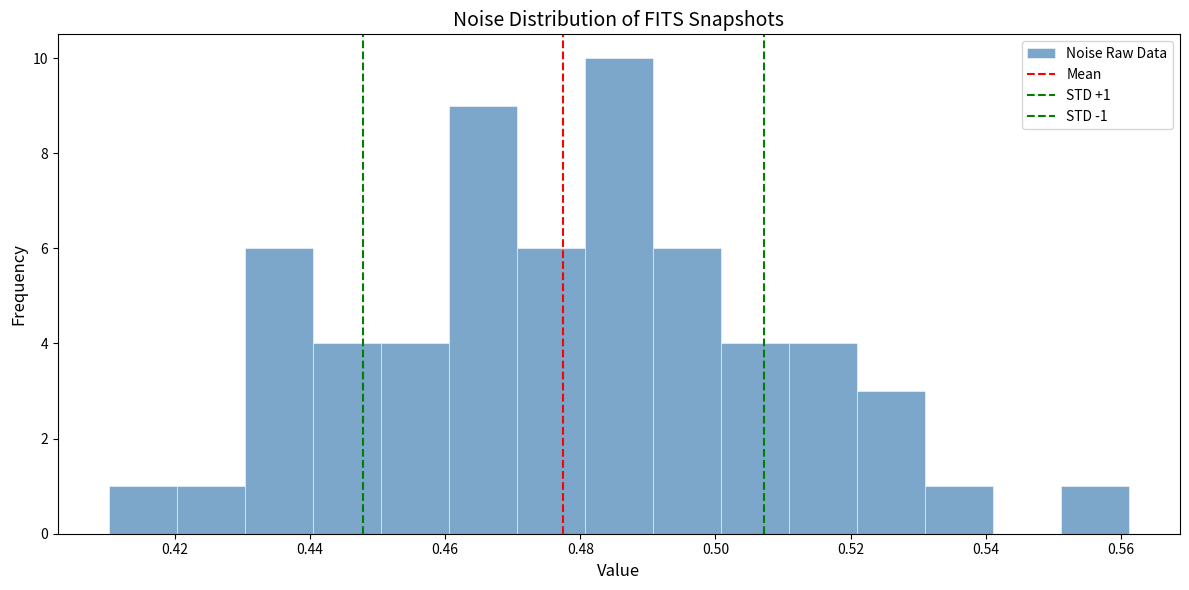

Over which range of the x-axis is the bar tallest?

0.480 to 0.490